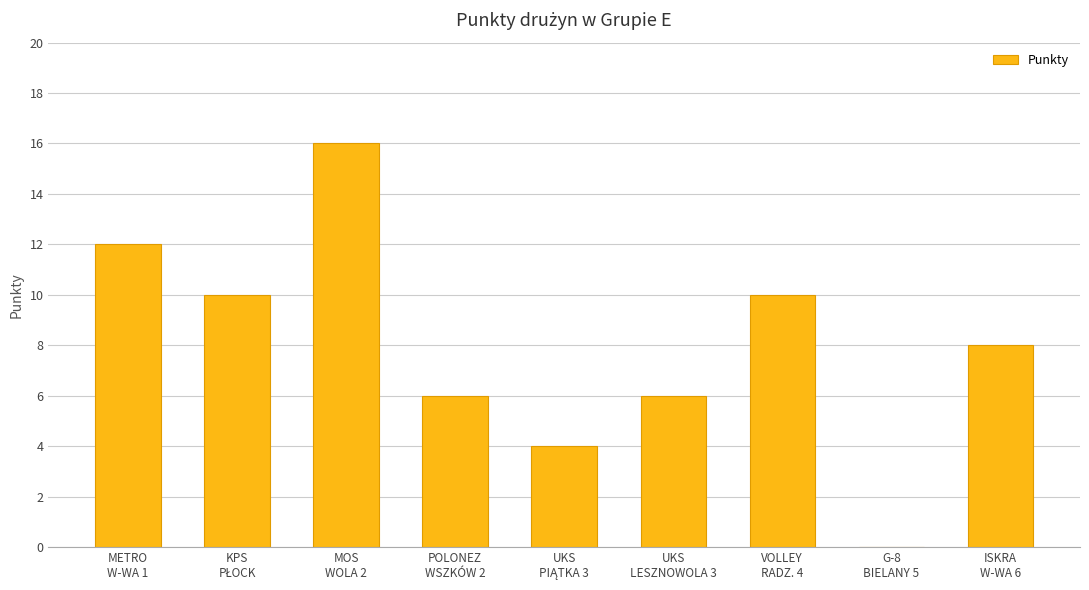

Reading left to right, extract all data points from this chart.

12	10	16	6	4	6	10	0	8